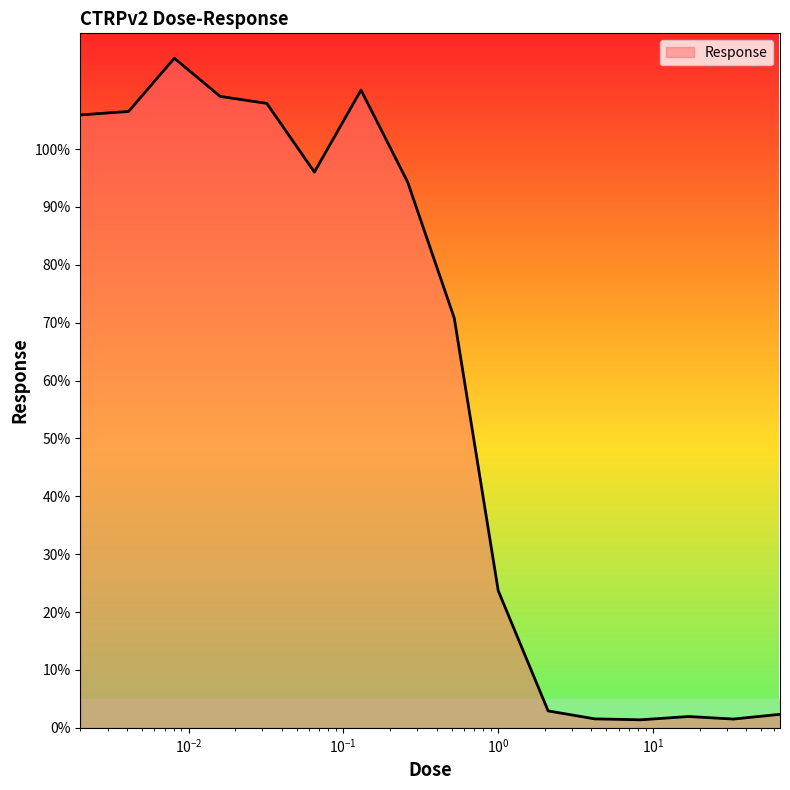

What is the difference between the maximum and minimum values?

114.3